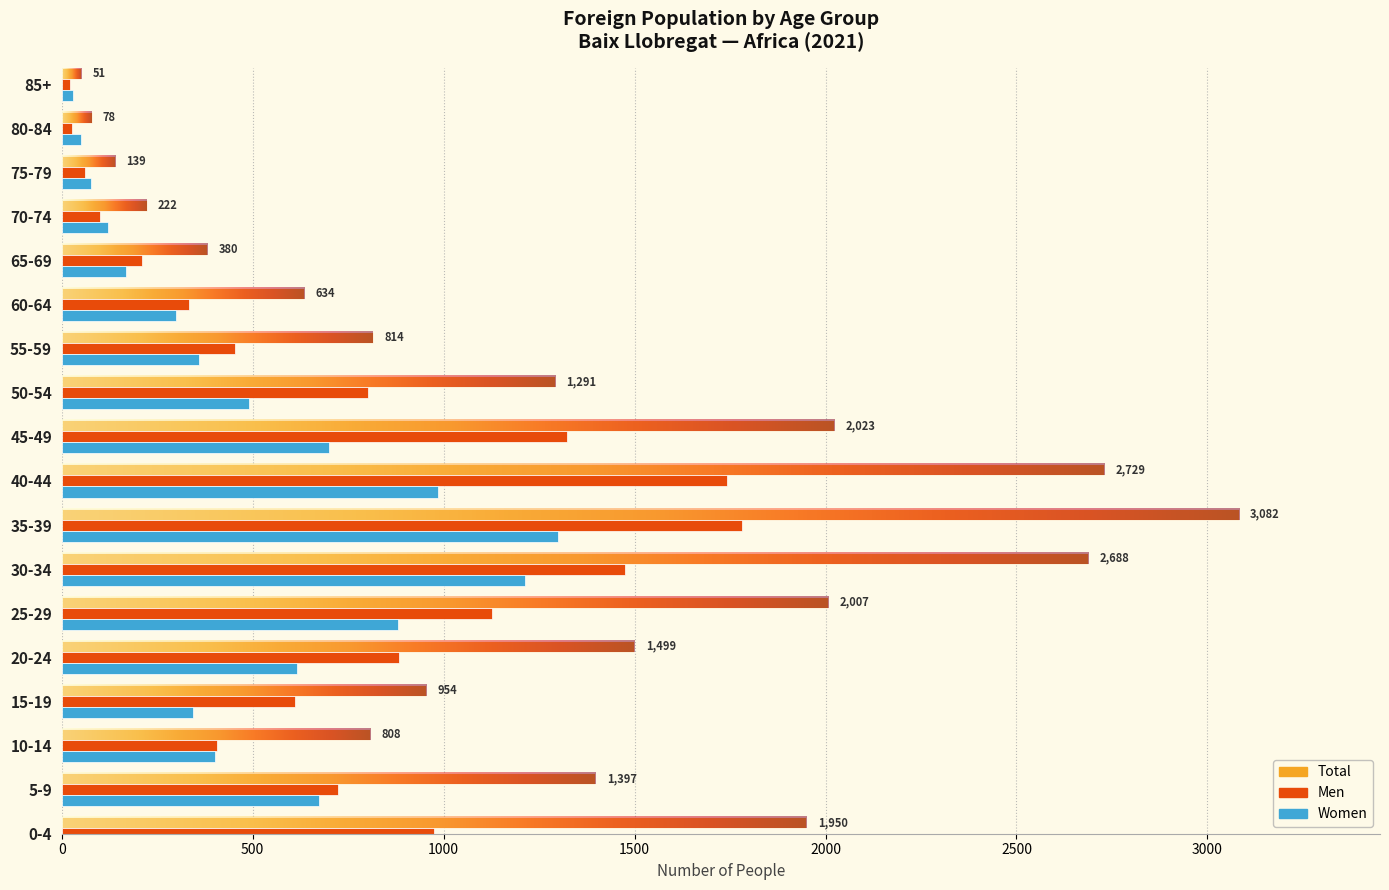

Is the value of Total at 65-69 greater than the value of Women at 80-84?

Yes